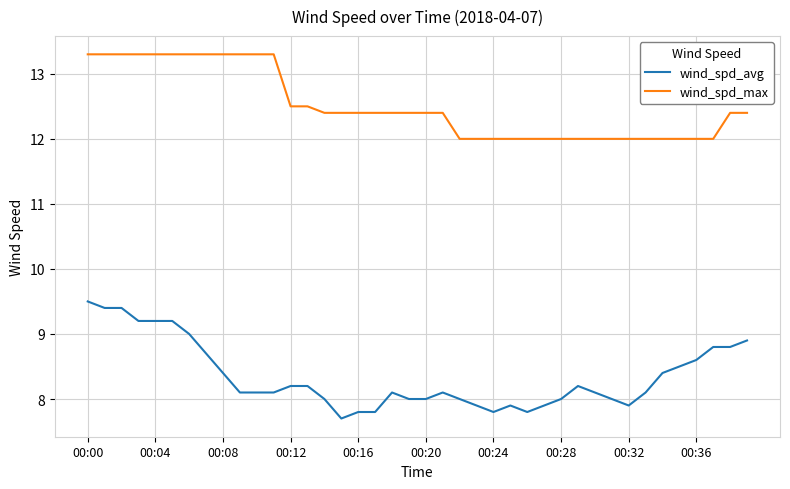

What are all the series names shown in the legend?

wind_spd_avg, wind_spd_max